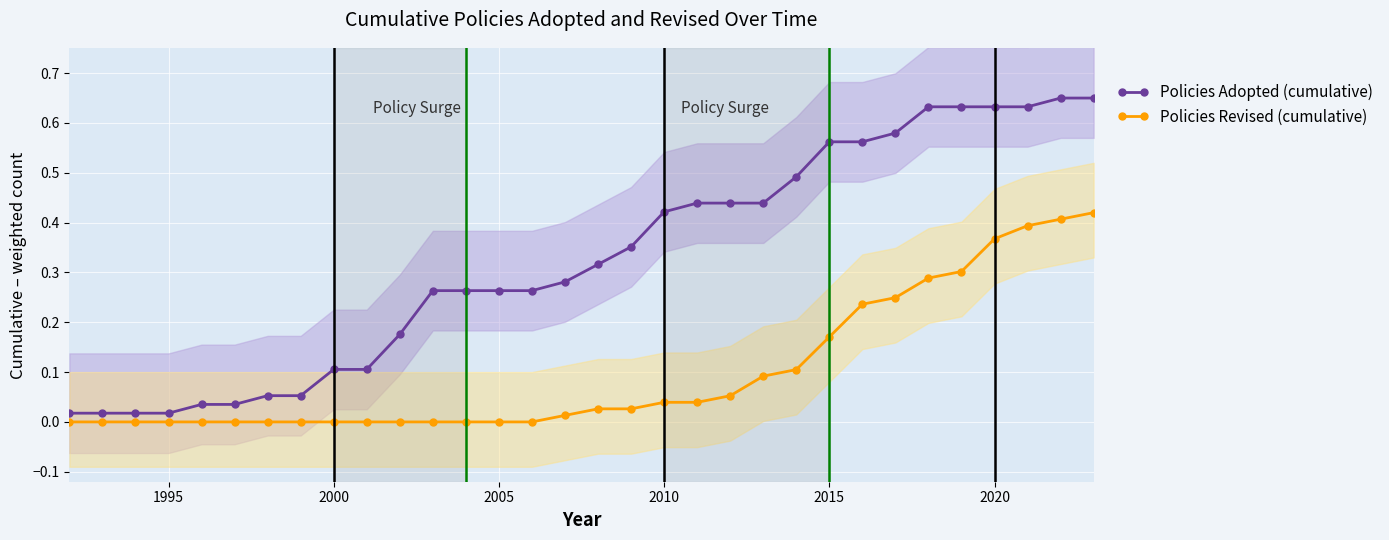

True or false: Policies Revised (cumulative) and Policies Adopted (cumulative) cross at least once.

False